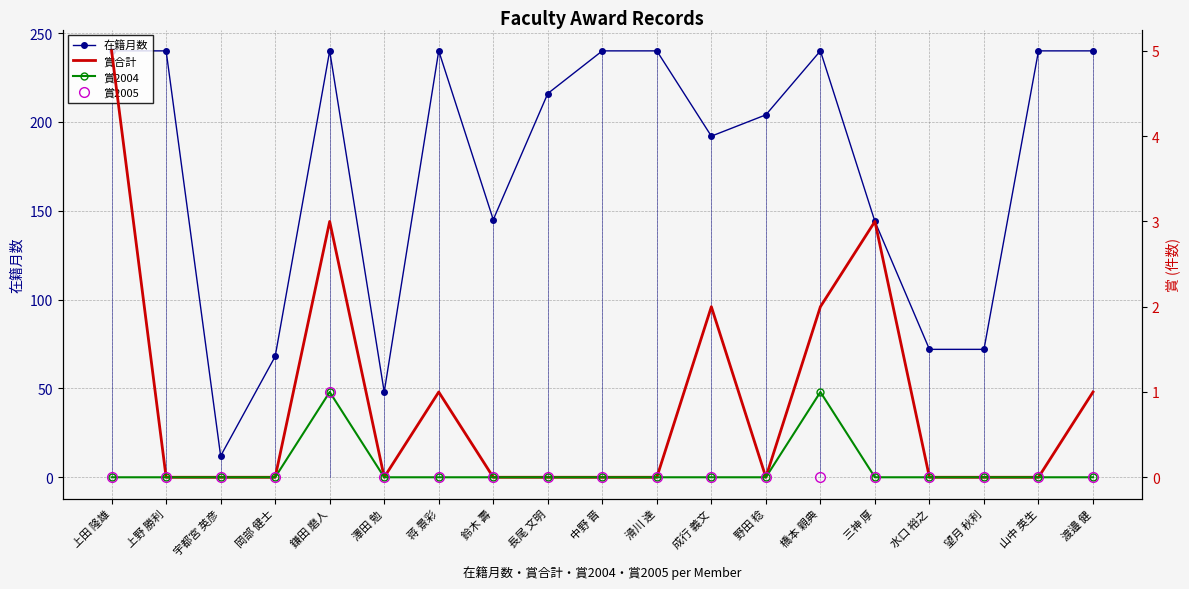

What is the greatest value displayed?

240